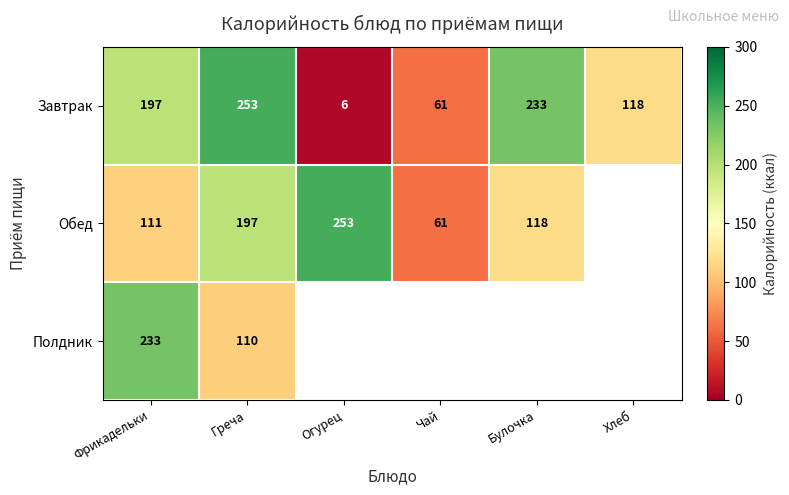

What is the difference between the highest and lowest values at Фрикадельки?

122